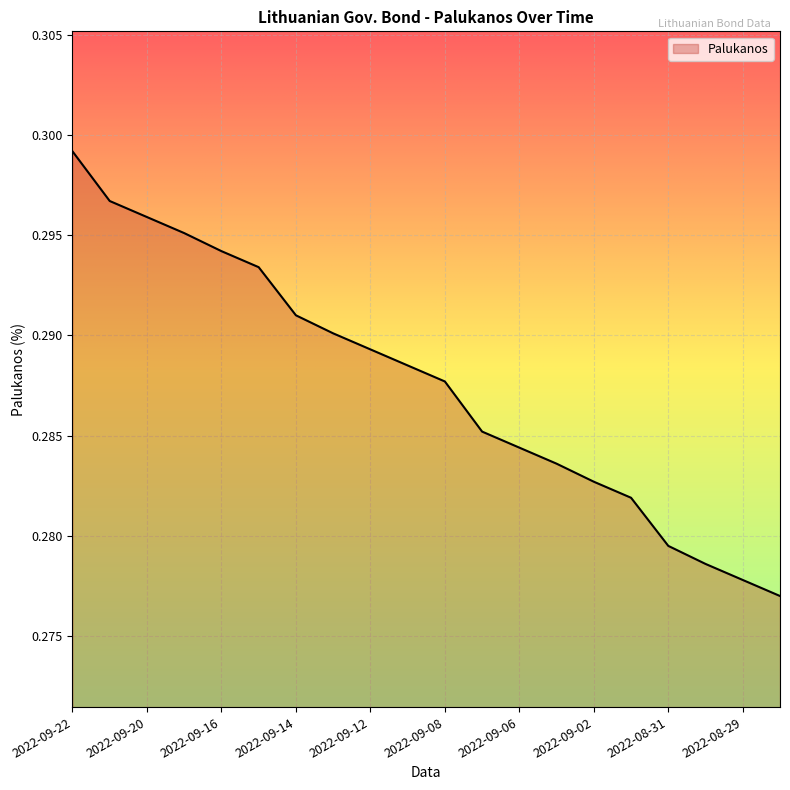

Rank the categories by value from lowest to highest.

2022-08-26, 2022-08-29, 2022-08-30, 2022-08-31, 2022-09-01, 2022-09-02, 2022-09-05, 2022-09-06, 2022-09-07, 2022-09-08, 2022-09-09, 2022-09-12, 2022-09-13, 2022-09-14, 2022-09-15, 2022-09-16, 2022-09-19, 2022-09-20, 2022-09-21, 2022-09-22